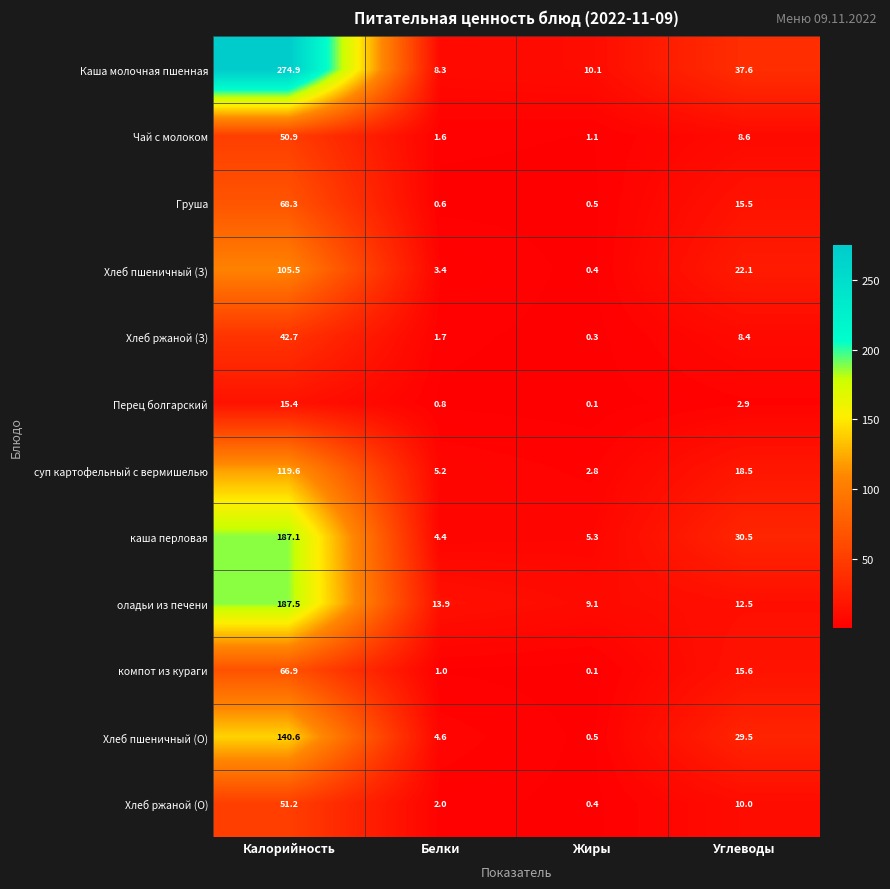

What is the difference between the Хлеб ржаной (З) values at Белки and Углеводы?

6.7